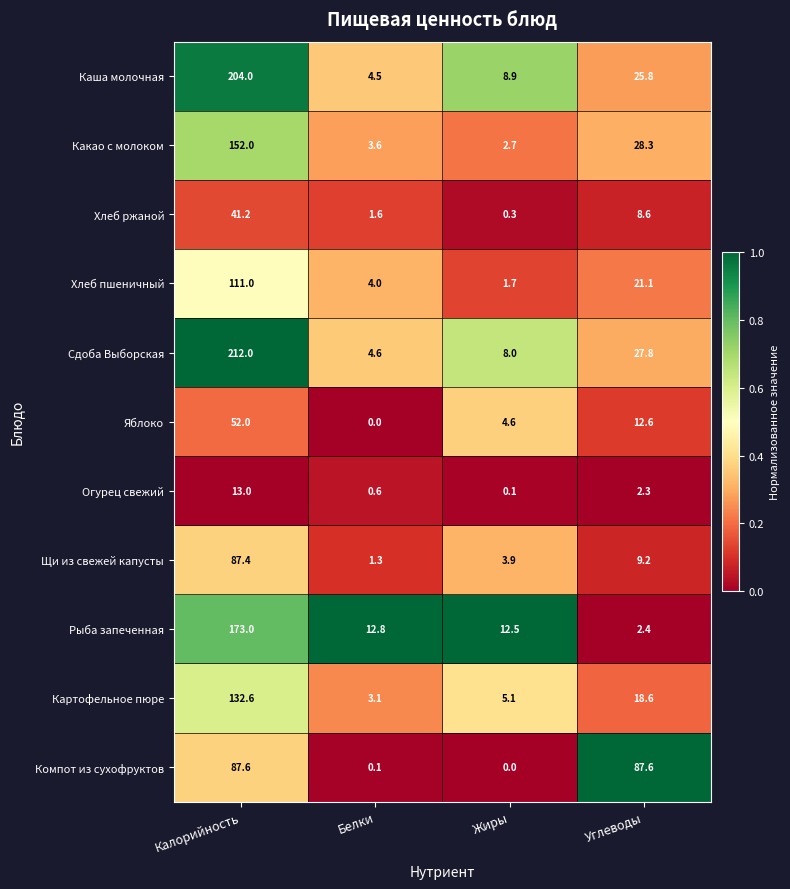

True or false: Хлеб ржаной has a value of 17.0 at Калорийность.

False